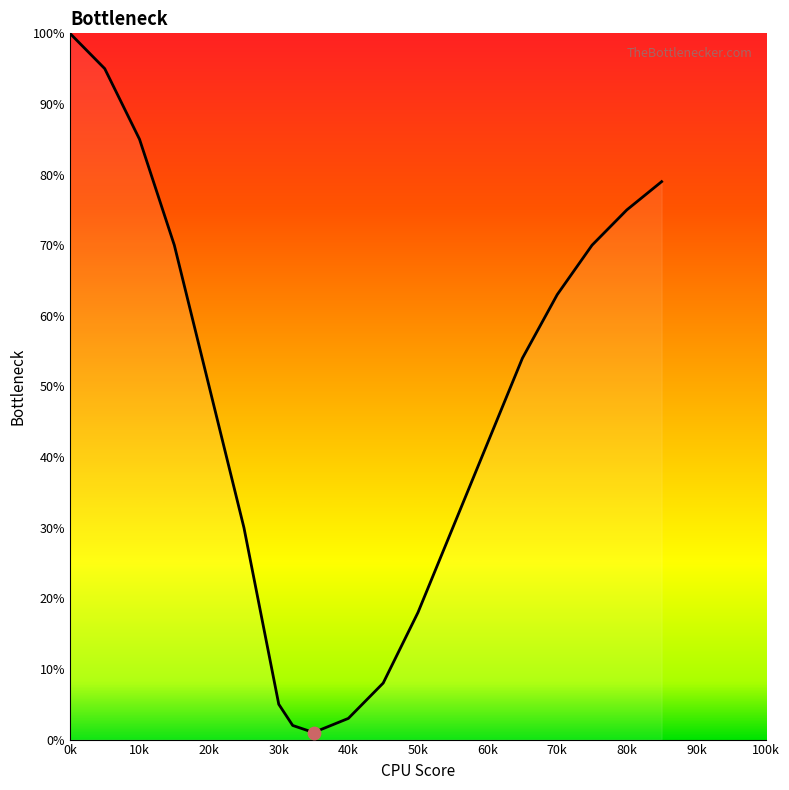

What is the maximum value shown in the chart?

100